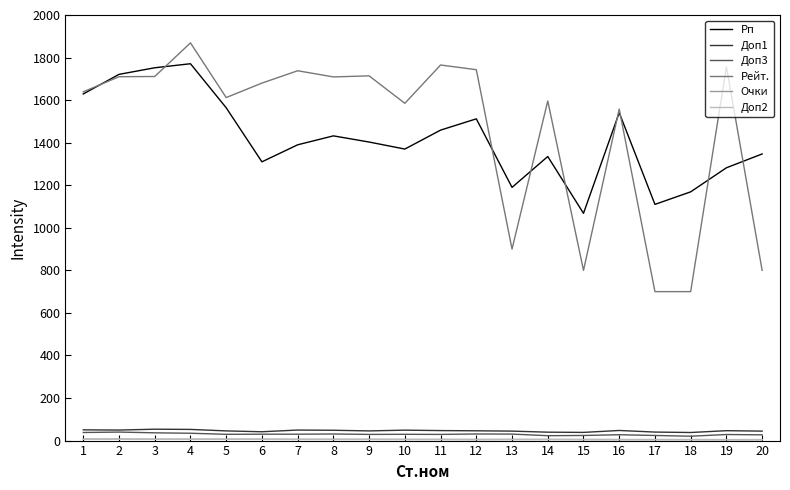

How many lines are shown in the chart?

6